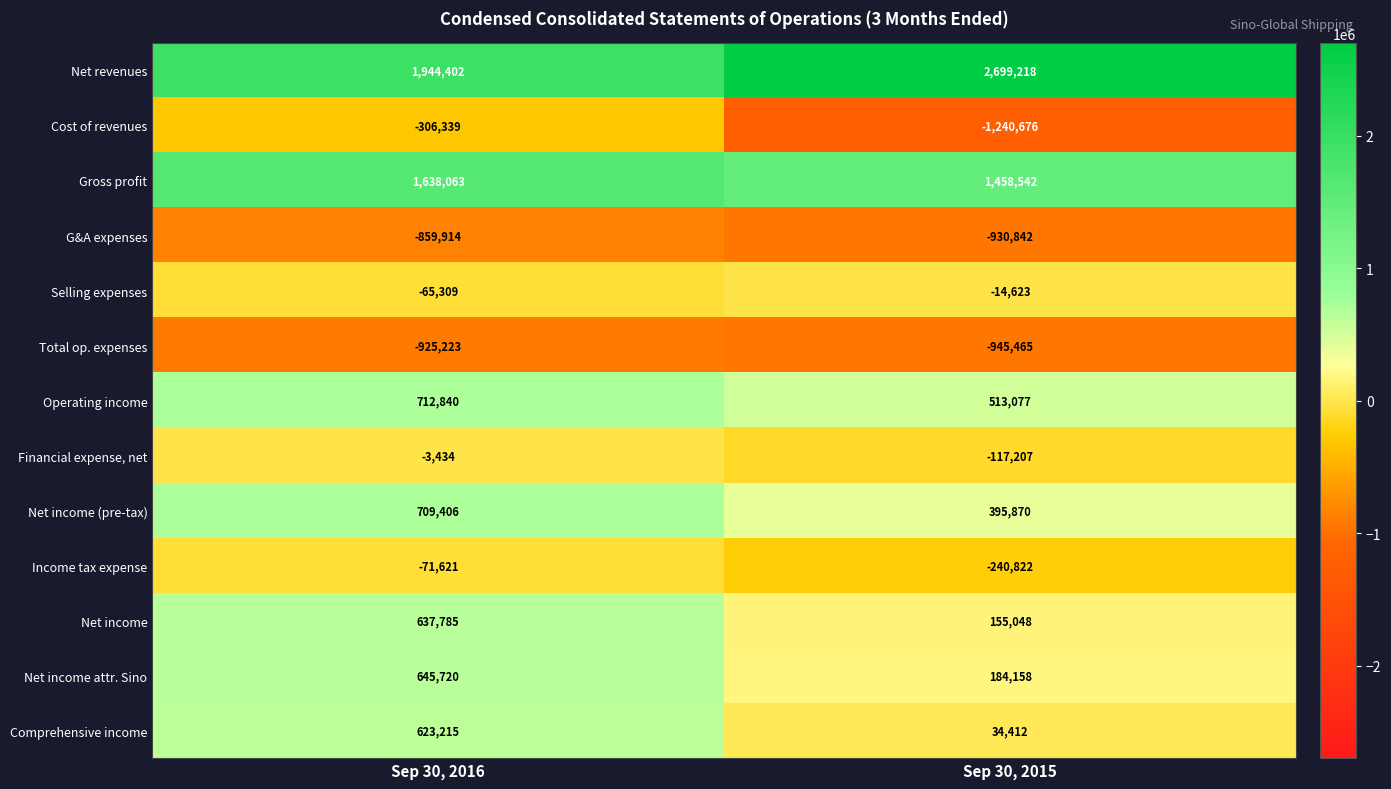

Reading left to right, extract all data points from this chart.

Net revenues: 1944402	2699218
Cost of revenues: -306339	-1240676
Gross profit: 1638063	1458542
G&A expenses: -859914	-930842
Selling expenses: -65309	-14623
Total op. expenses: -925223	-945465
Operating income: 712840	513077
Financial expense, net: -3434	-117207
Net income (pre-tax): 709406	395870
Income tax expense: -71621	-240822
Net income: 637785	155048
Net income attr. Sino: 645720	184158
Comprehensive income: 623215	34412